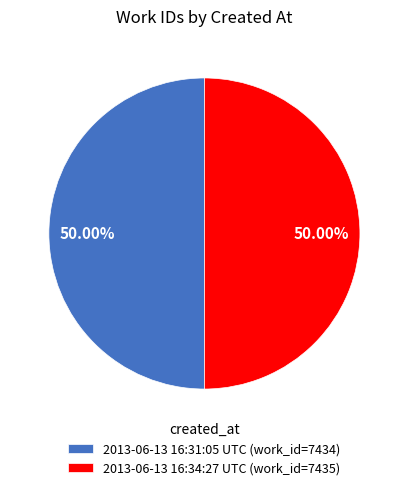

The 2013-06-13 16:34:27 UTC slice represents 50% of the pie. True or false?

True